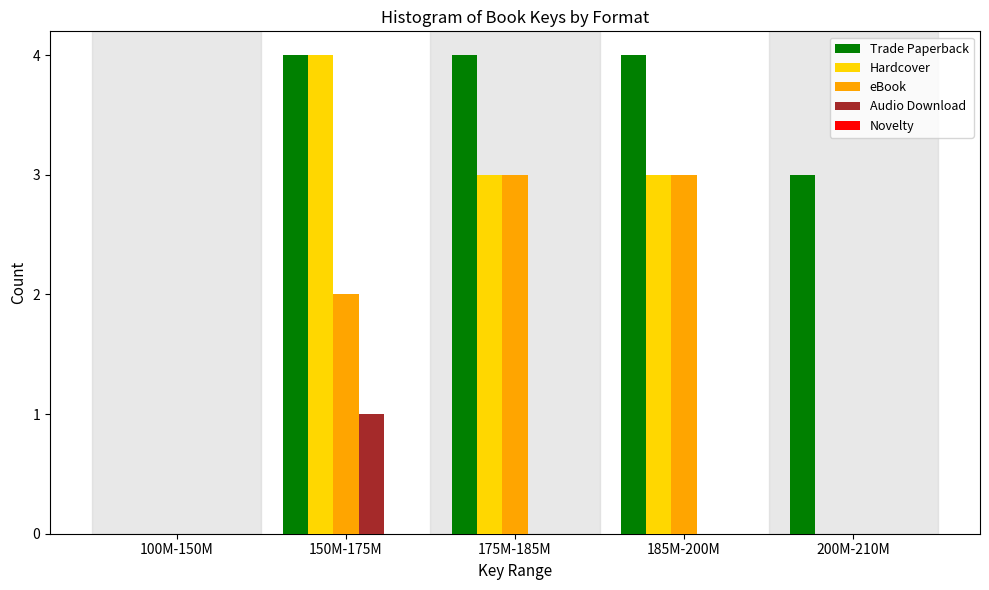

What is the sum of all Hardcover values?

10